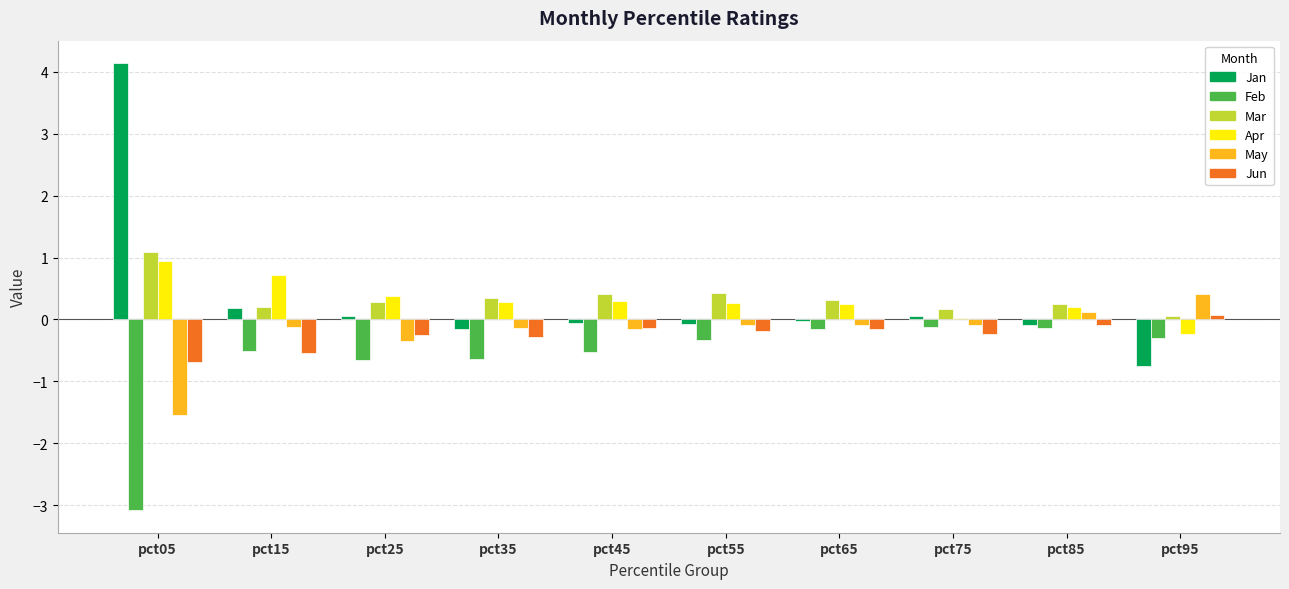

At which label does Jun first exceed 0?

pct95